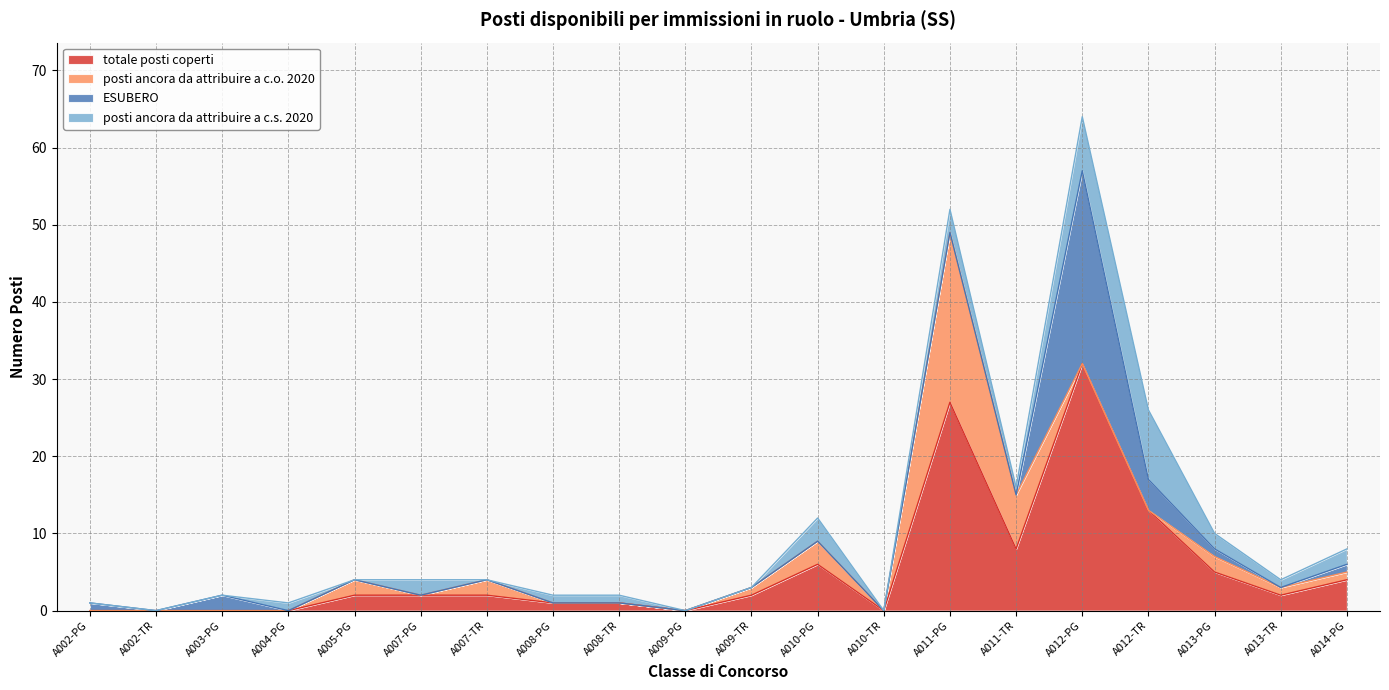

Which series ends up on top after the final intersection of posti ancora da attribuire a c.o. 2020 and ESUBERO?

posti ancora da attribuire a c.o. 2020